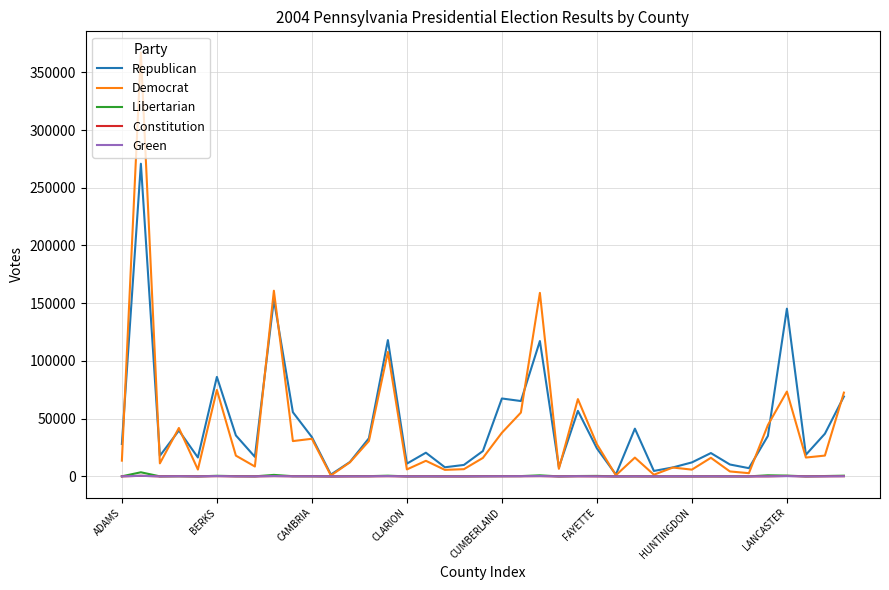

What is the minimum value for Green?

3